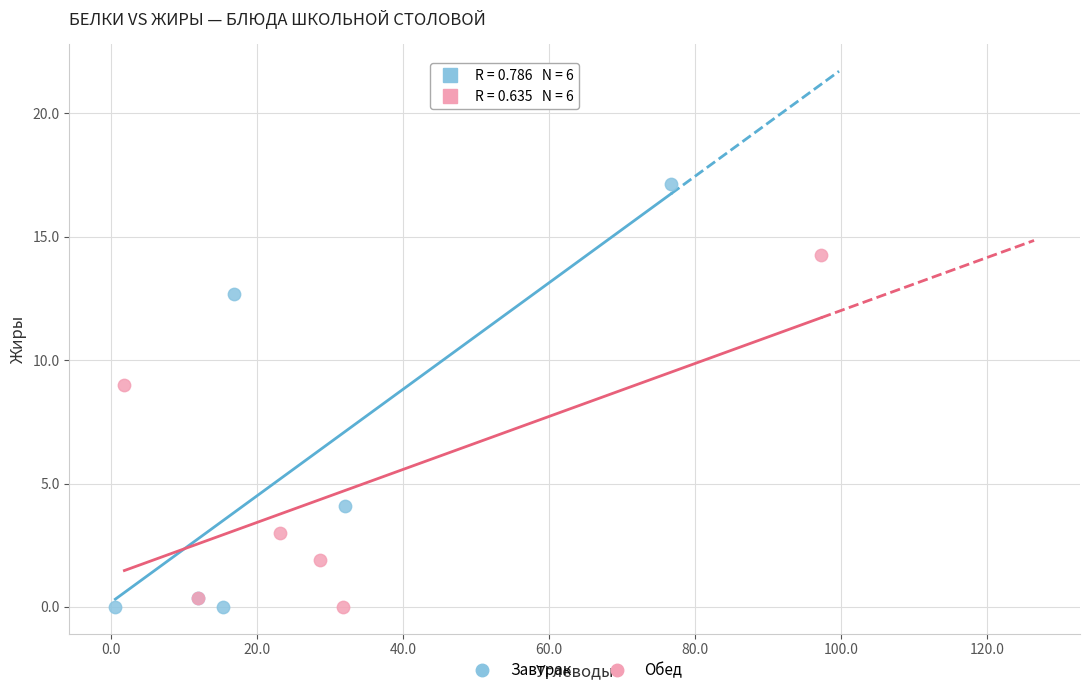

Which series reaches the maximum Y coordinate?

Завтрак